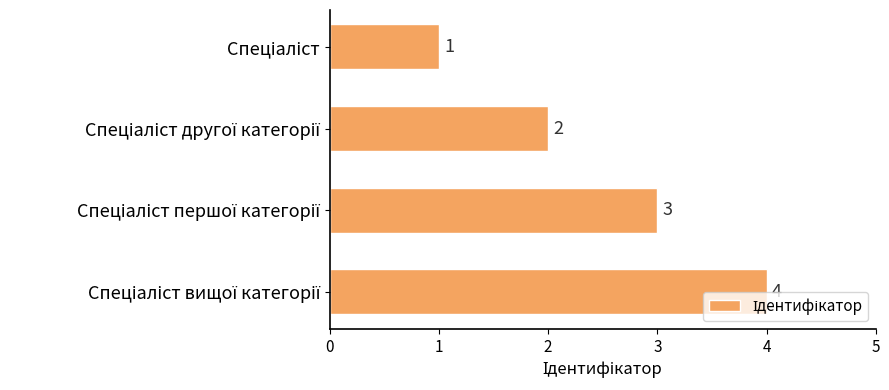

What is the maximum value shown in the chart?

4